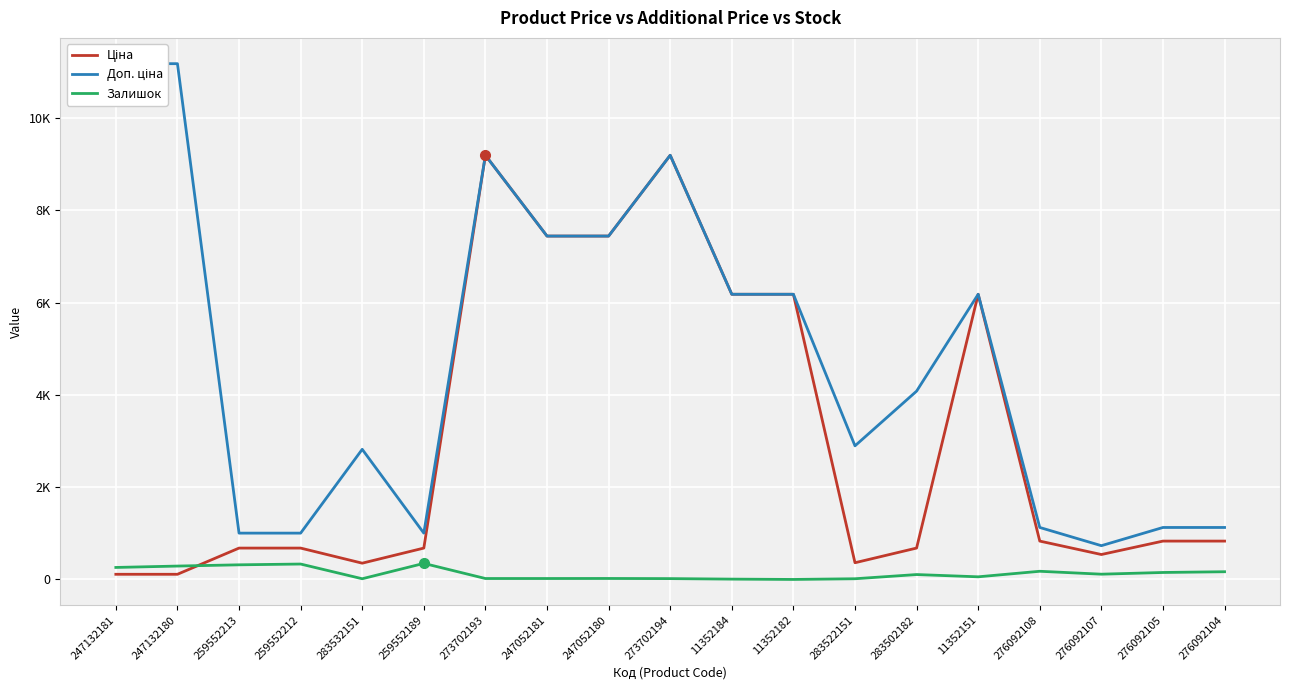

True or false: Доп. ціна and Залишок cross at least once.

False